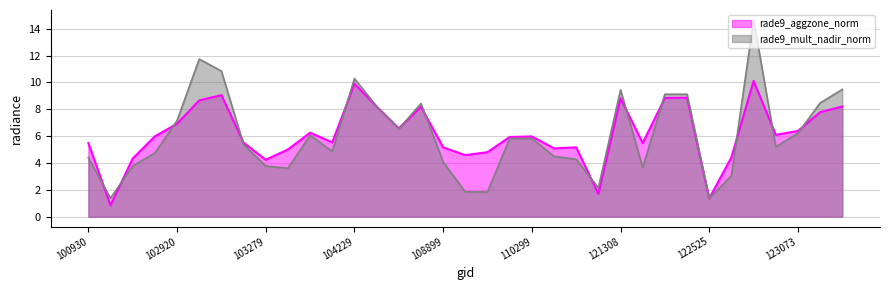

What is the greatest value displayed?

14.7